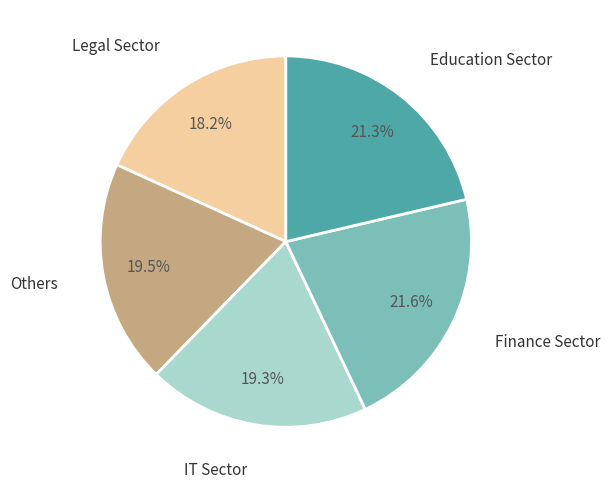

Is there any slice that represents more than half of the pie?

No